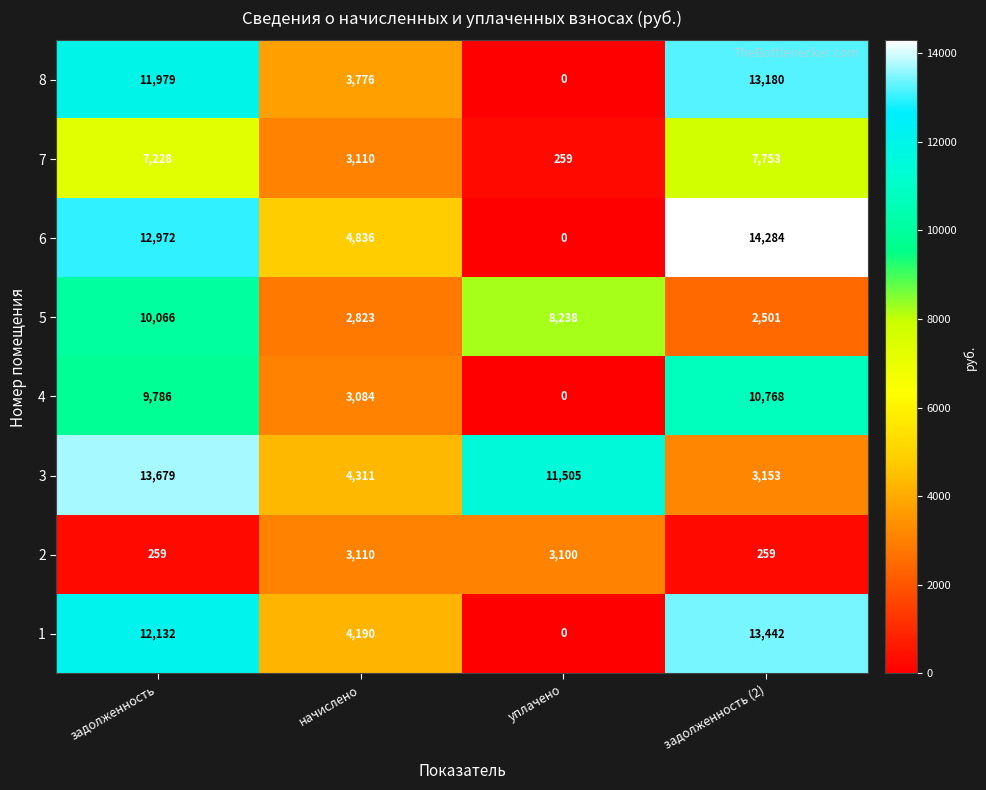

True or false: 5 has a value of 4907 at начислено.

False